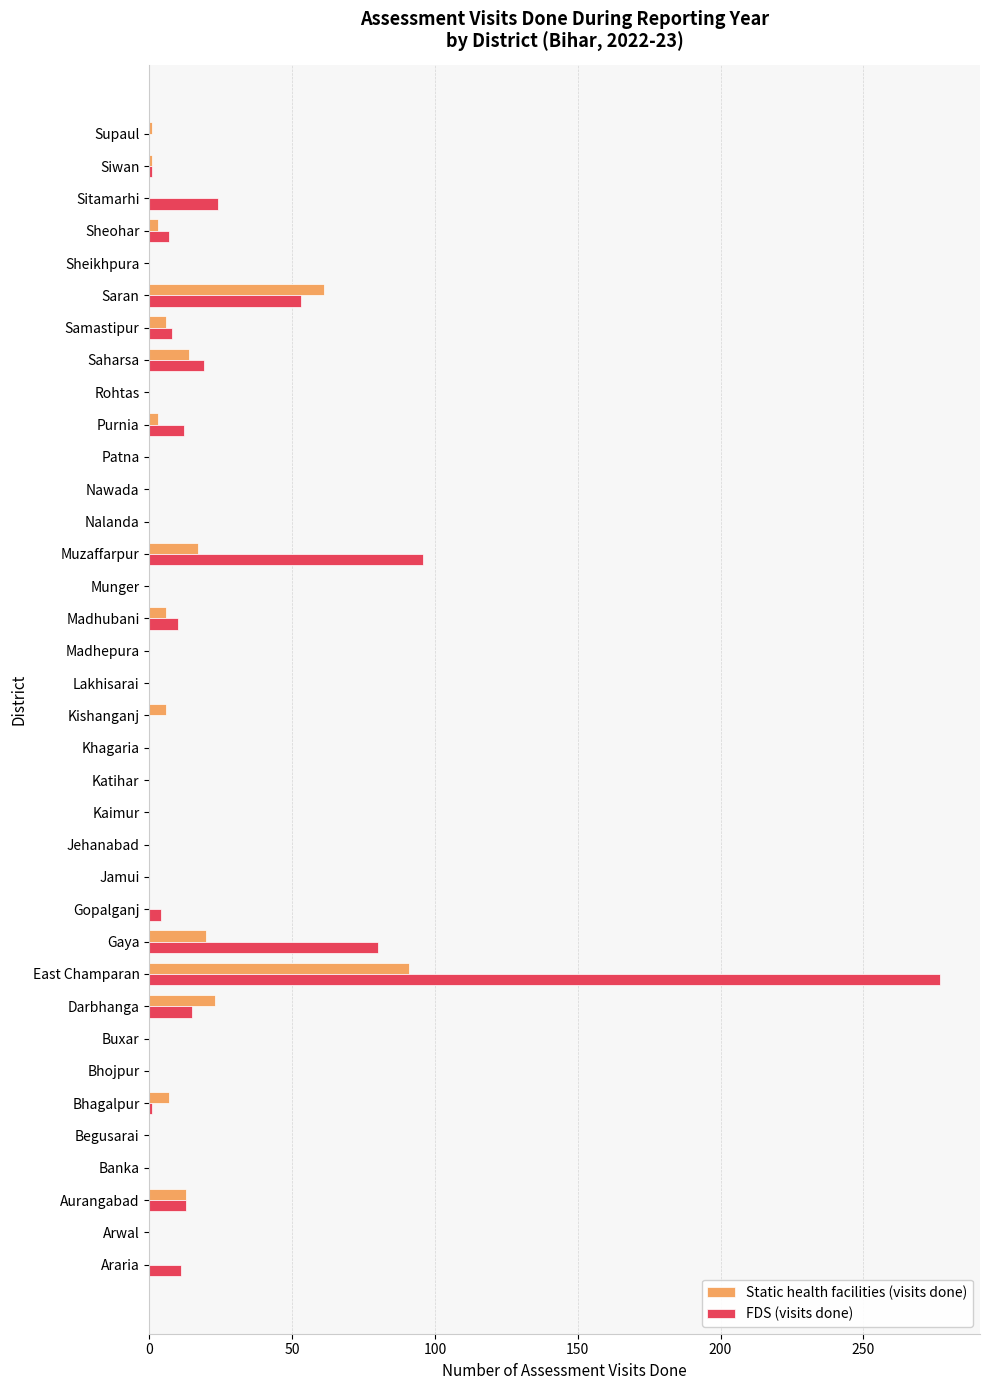

At which category is the sum across all series the highest?

East Champaran